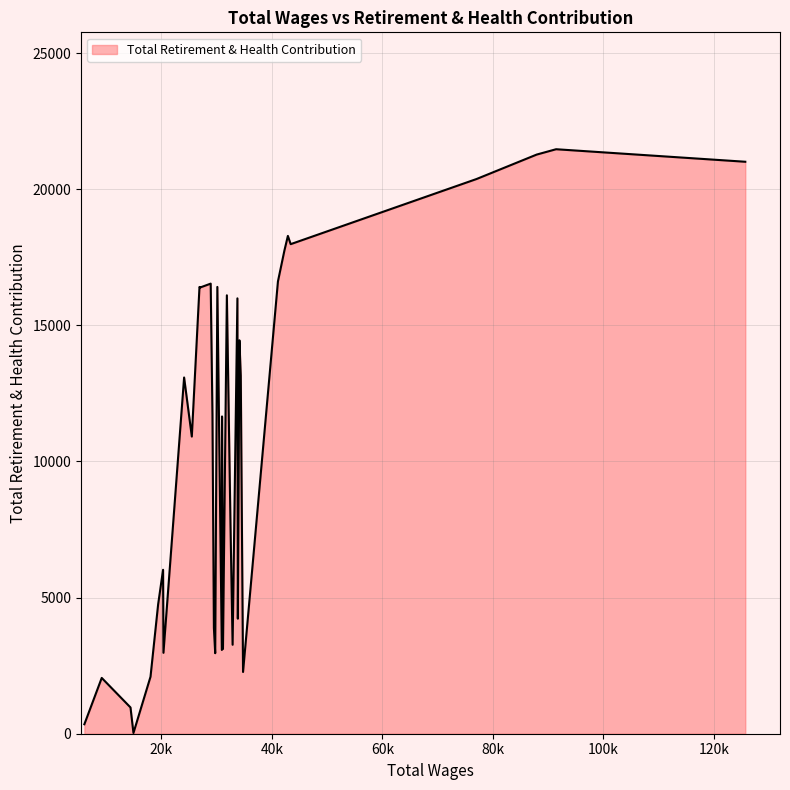

What is the difference between the maximum and minimum values?

21444